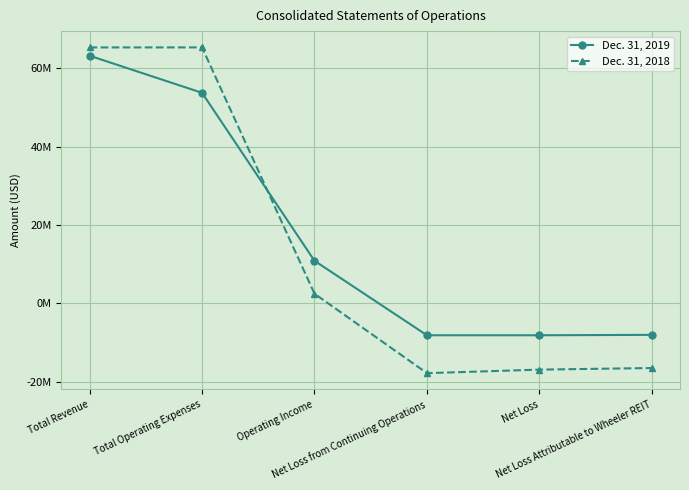

Rank the series by their maximum value, from lowest to highest.

Dec. 31, 2019, Dec. 31, 2018